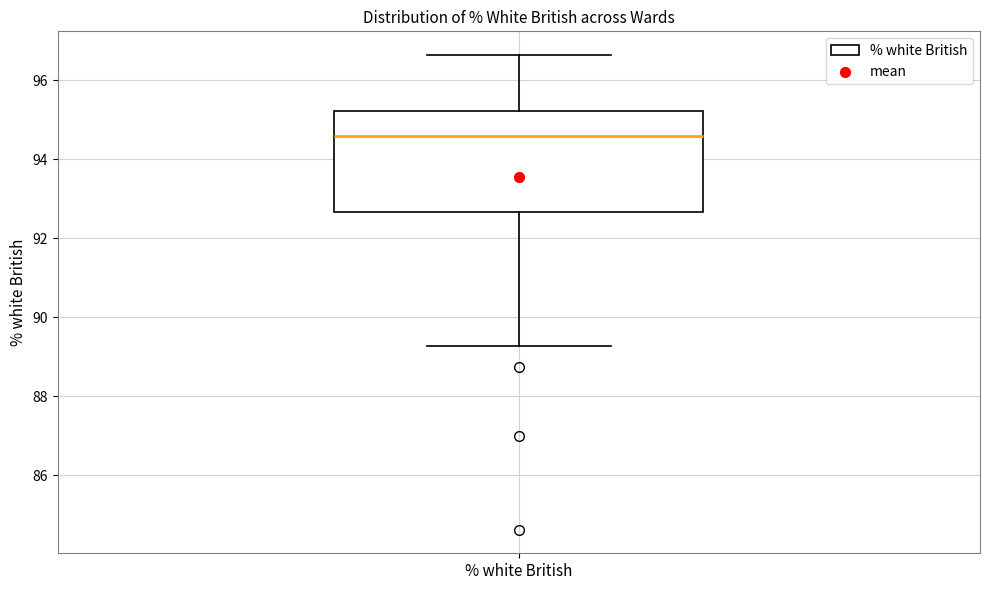

Transcribe this box plot: give where the median line is, the range the box spans, and where the two whiskers end, as read against the y-axis. The values are not printed on the chart, so give them approximately, as read against the axis.

median 94.6, box 92.6 to 95.2, whiskers 89.2 to 96.6